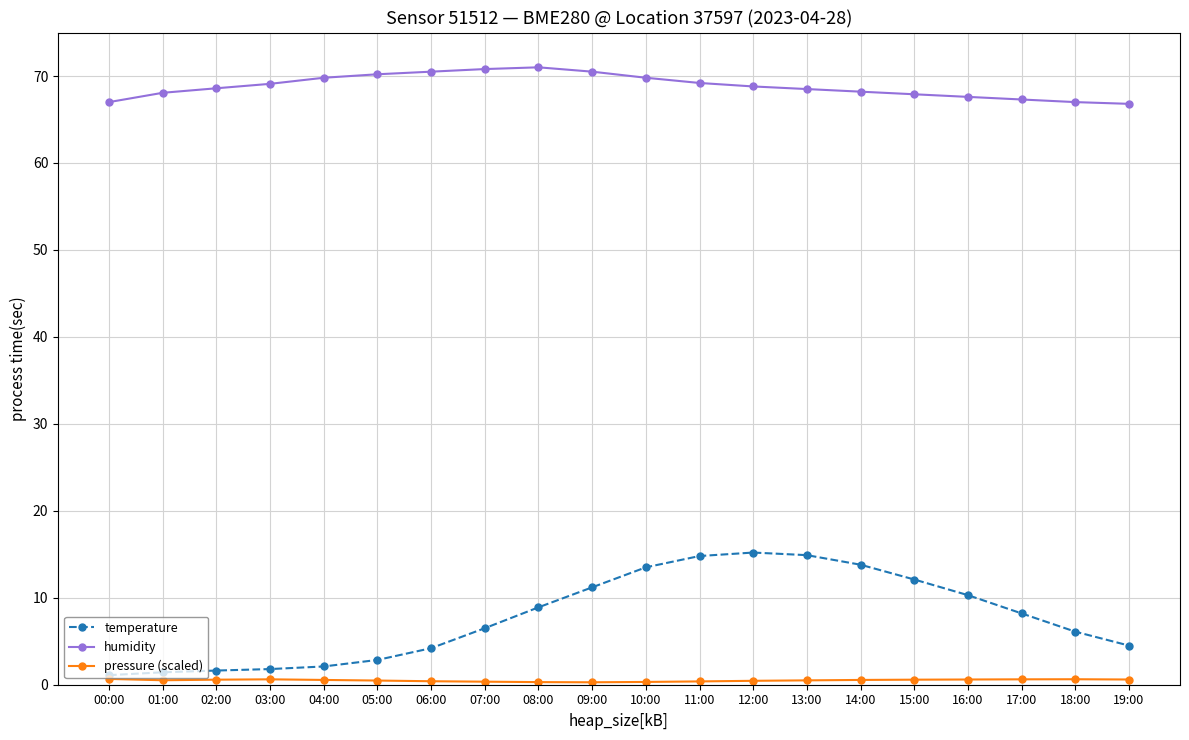

Which series changed the most between 03:00 and 06:00?

temperature